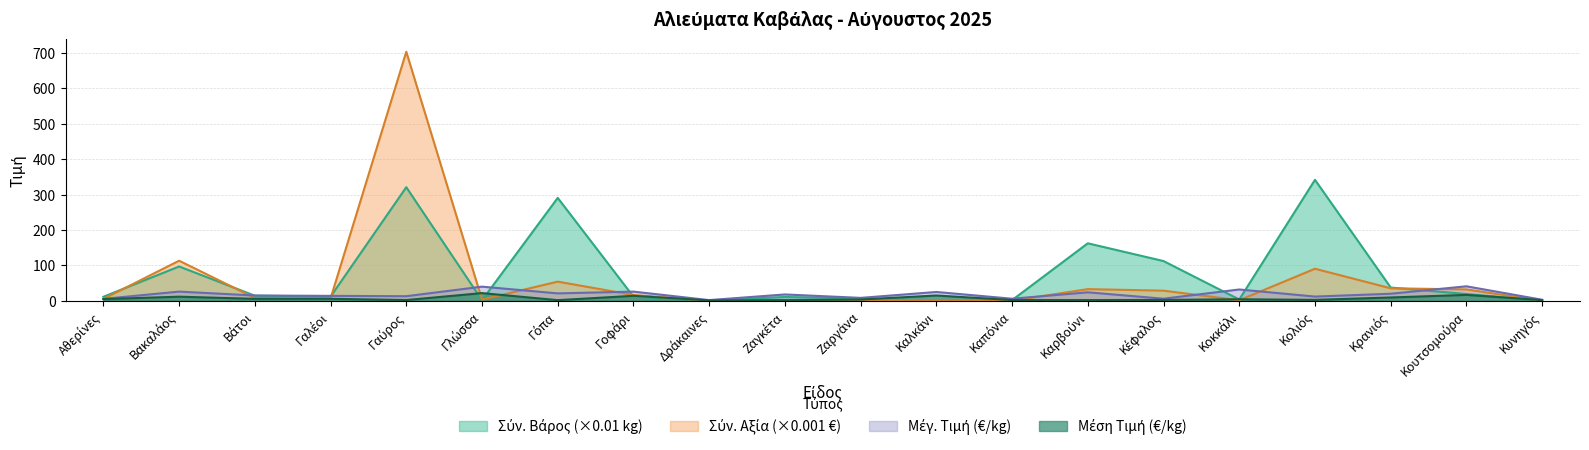

Where is the first local minimum for Σύν. Βάρος (×0.01)?

Γαλέοι